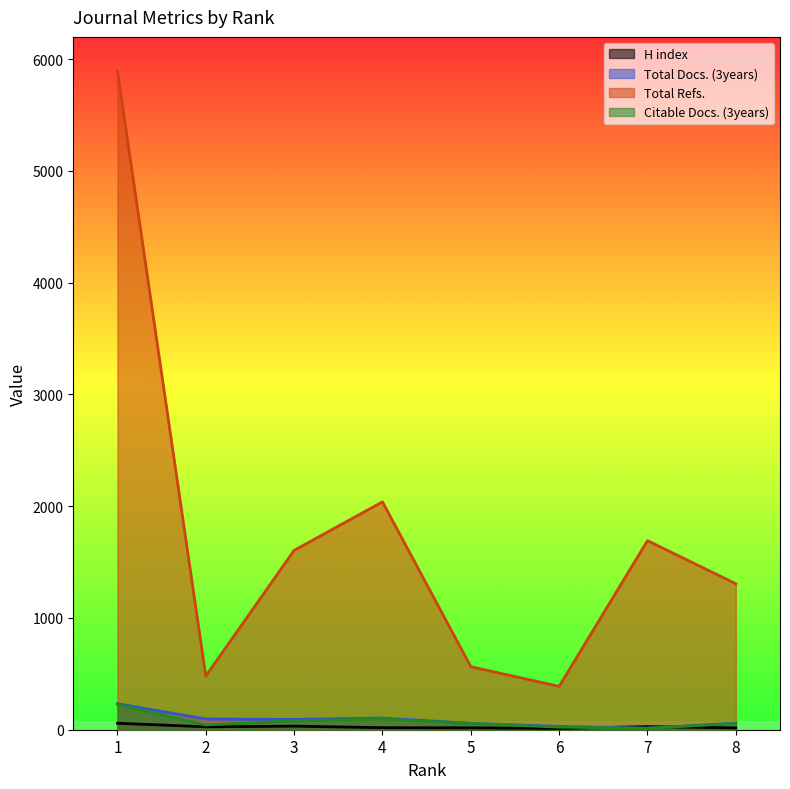

How many values in the Total Refs. series exceed 1605?

3